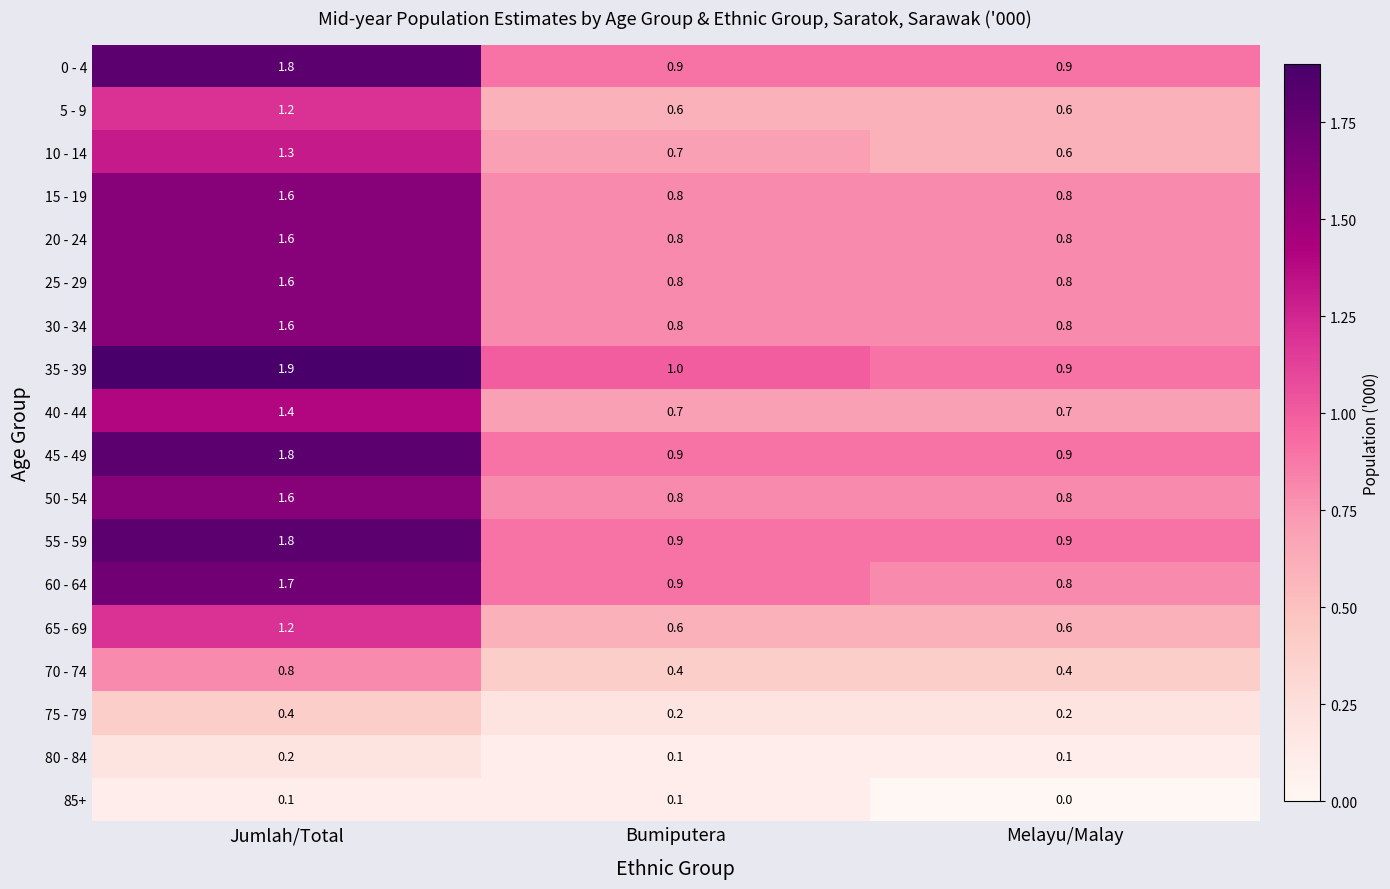

At how many categories does at least one series exceed 0?

3